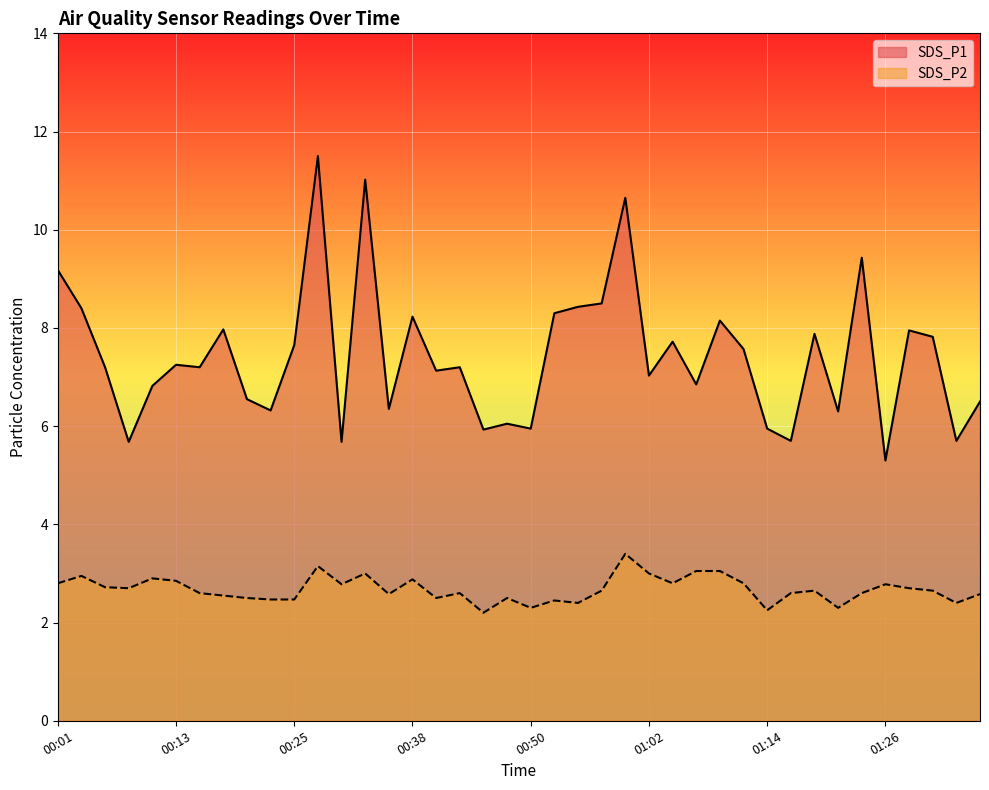

True or false: SDS_P1 and SDS_P2 intersect in this chart.

False